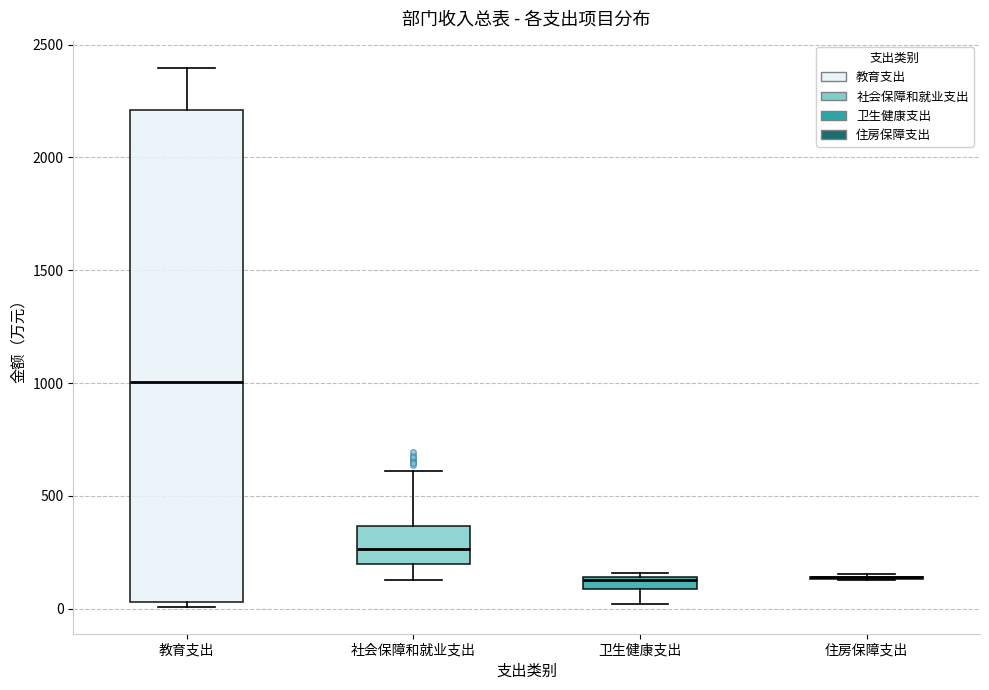

Where is the lower edge of the box for 卫生健康支出 on the y-axis? The values are not printed on the chart, so give them approximately, as read against the axis.

100